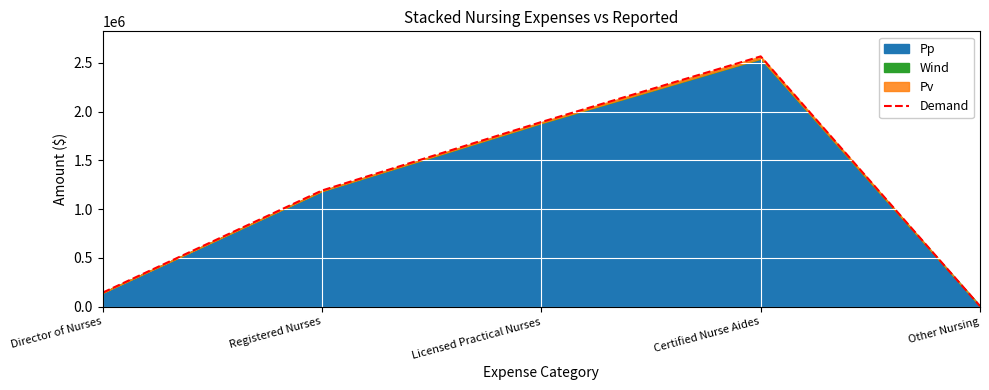

What is the smallest value displayed?

6620